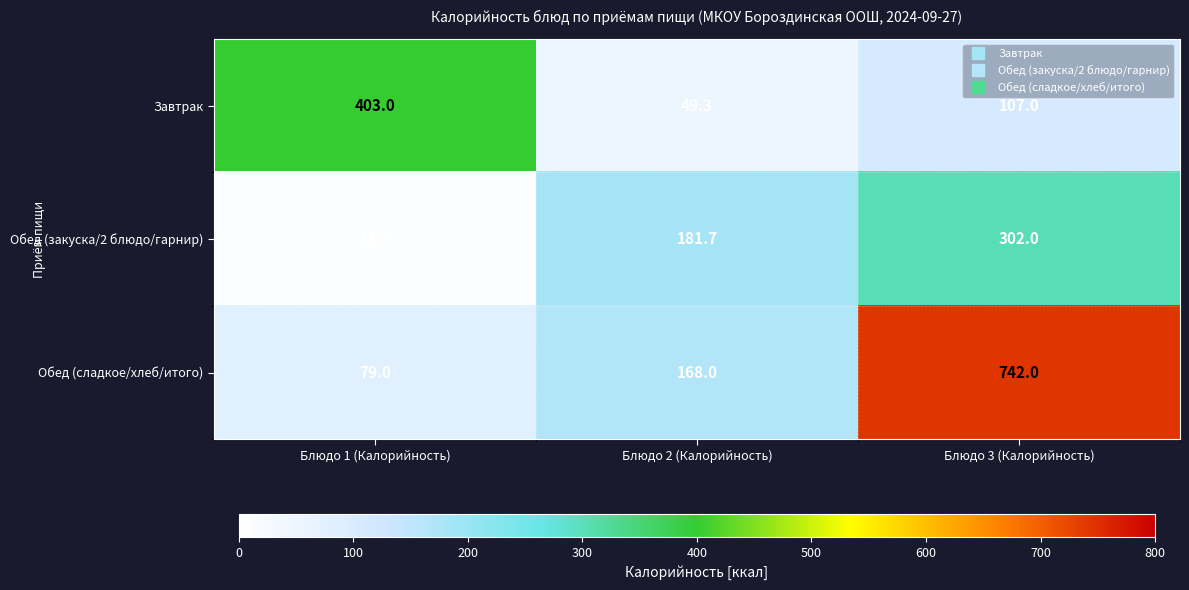

Which label corresponds to the largest value in the chart?

Блюдо 3 (Калорийность)